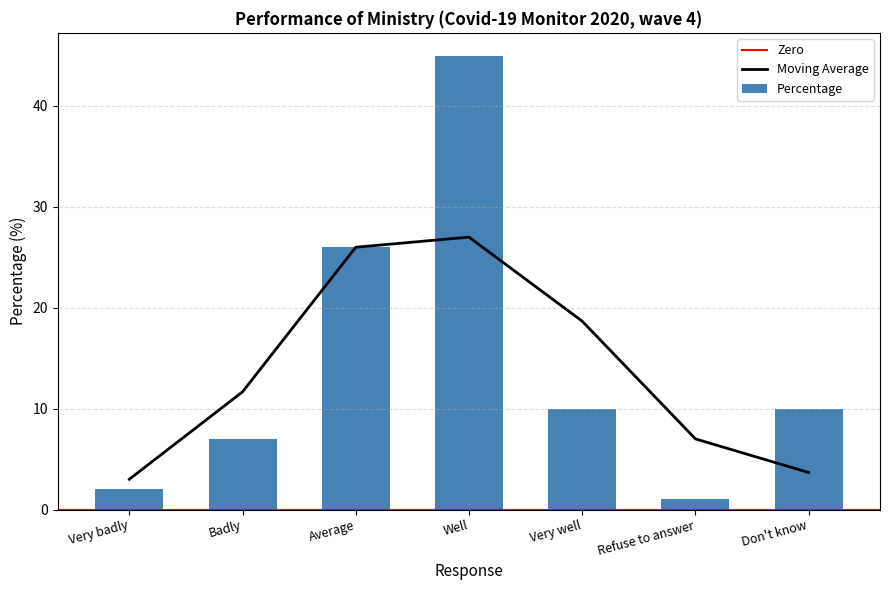

How many values exceed 10?

2